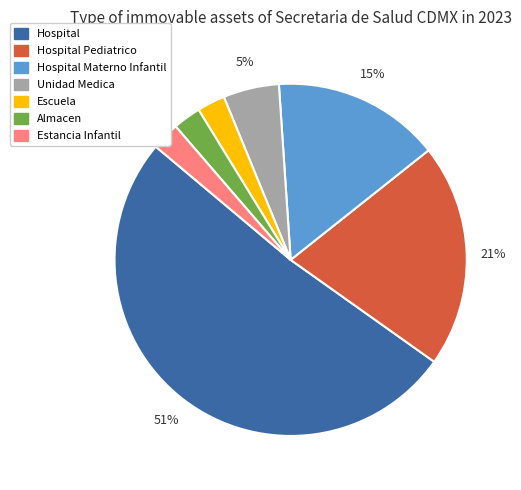

Does any single category account for the majority?

Yes